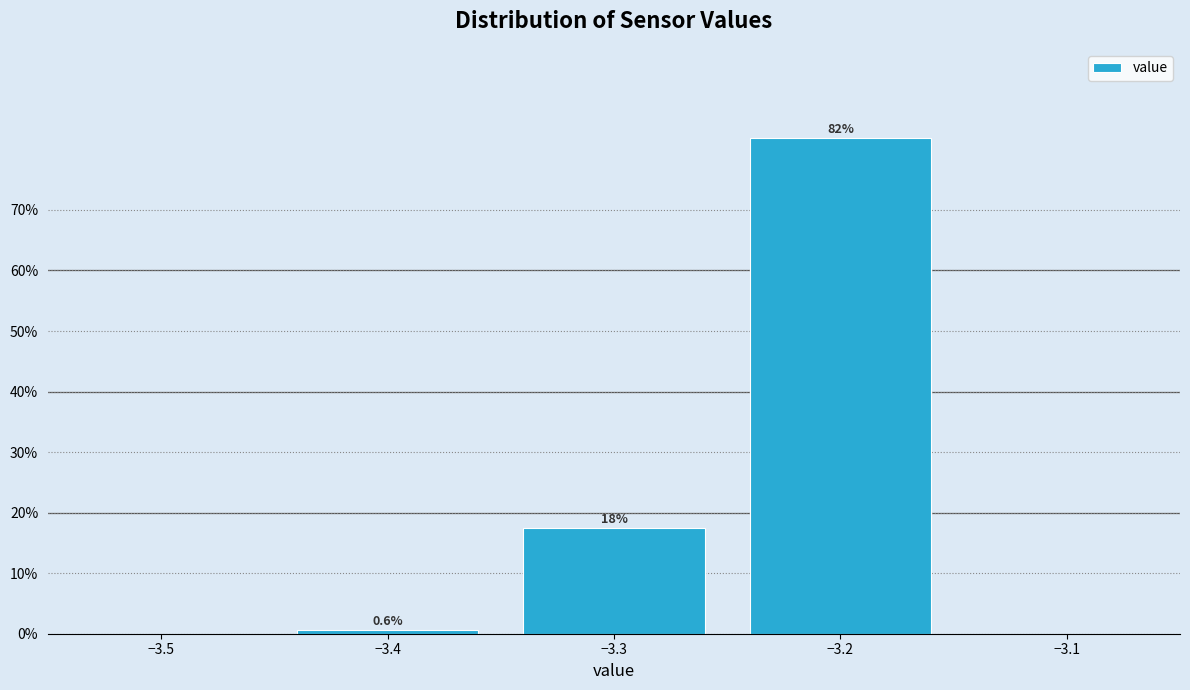

Reading right to left, what are all the values shown in this chart?

−3.2=81.9	−3.3=17.5	−3.4=0.6